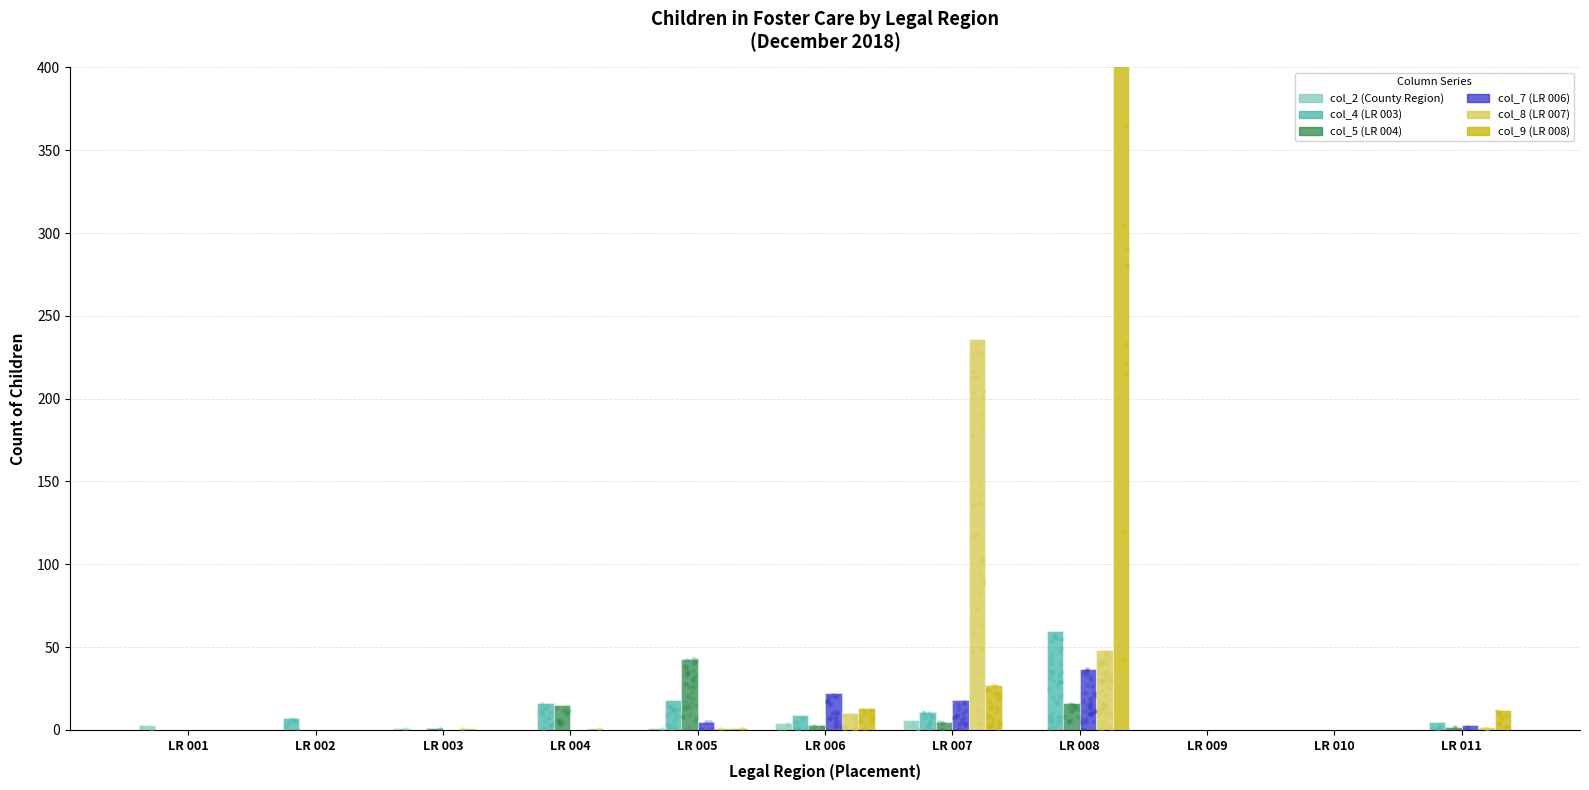

Which series reaches the maximum Y coordinate?

col_9 (LR 008)